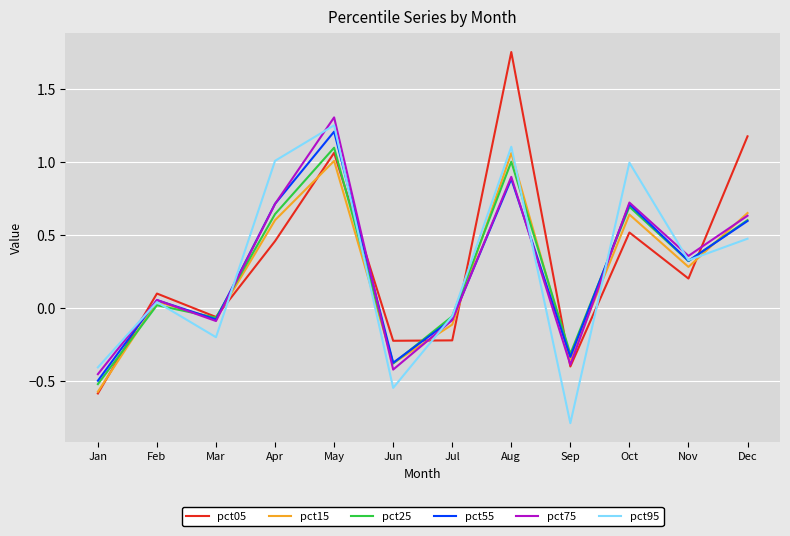

True or false: pct25 has a value of -0.5 at Jan.

True